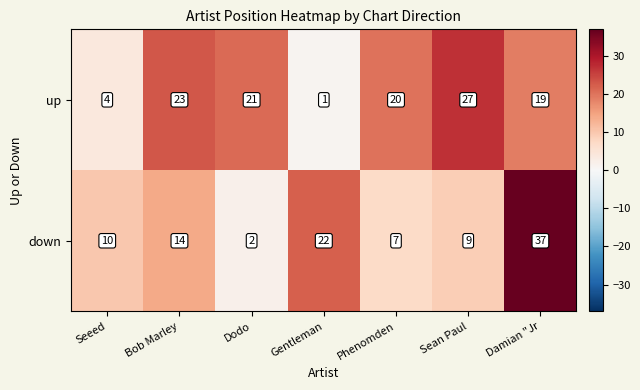

How many categories are shown in the chart?

7